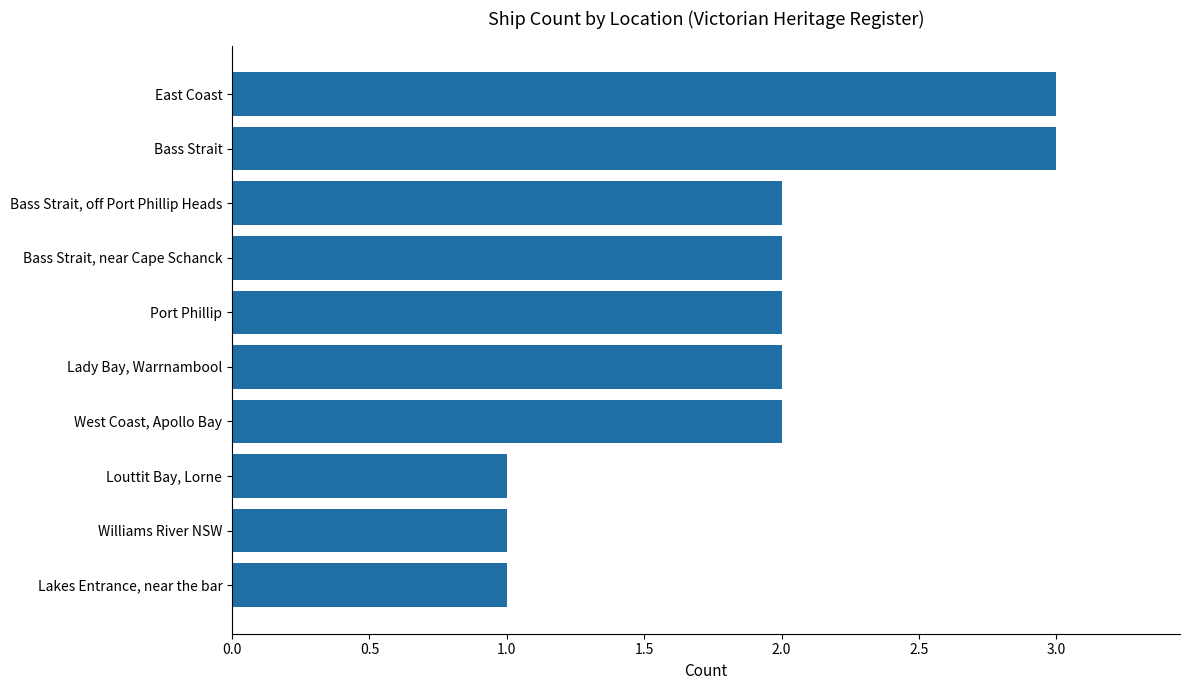

Reading bottom to top, list all the values displayed in this chart.

Lakes Entrance, near the bar=1	Williams River NSW=1	Louttit Bay, Lorne=1	West Coast, Apollo Bay=2	Lady Bay, Warrnambool=2	Port Phillip=2	Bass Strait, near Cape Schanck=2	Bass Strait, off Port Phillip Heads=2	Bass Strait=3	East Coast=3